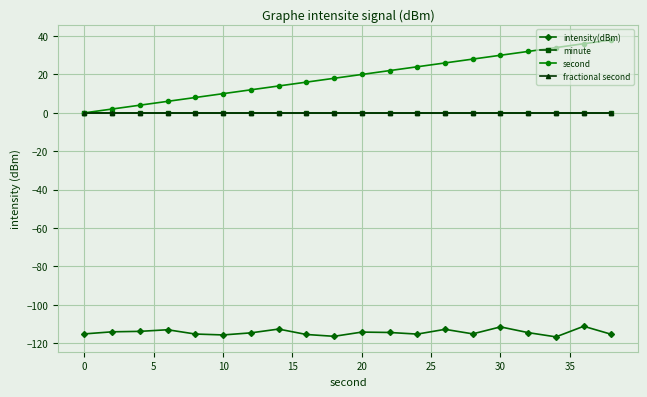

Reading left to right, transcribe all the data shown in this chart.

intensity(dBm): -115.1	-114.0	-113.8	-112.9	-115.2	-115.6	-114.6	-112.6	-115.4	-116.4	-114.2	-114.4	-115.2	-112.7	-115.1	-111.5	-114.5	-116.7	-111.1	-115.3
minute: 0.0	0.0	0.0	0.0	0.0	0.0	0.0	0.0	0.0	0.0	0.0	0.0	0.0	0.0	0.0	0.0	0.0	0.0	0.0	0.0
second: 0.0	2.0	4.0	6.0	8.0	10.0	12.0	14.0	16.0	18.0	20.0	22.0	24.0	26.0	28.0	30.0	32.0	34.0	36.0	38.0
fractional second: 0.0	0.0	0.0	0.0	0.0	0.0	0.0	0.0	0.0	0.0	0.0	0.0	0.0	0.0	0.0	0.0	0.0	0.0	0.0	0.0